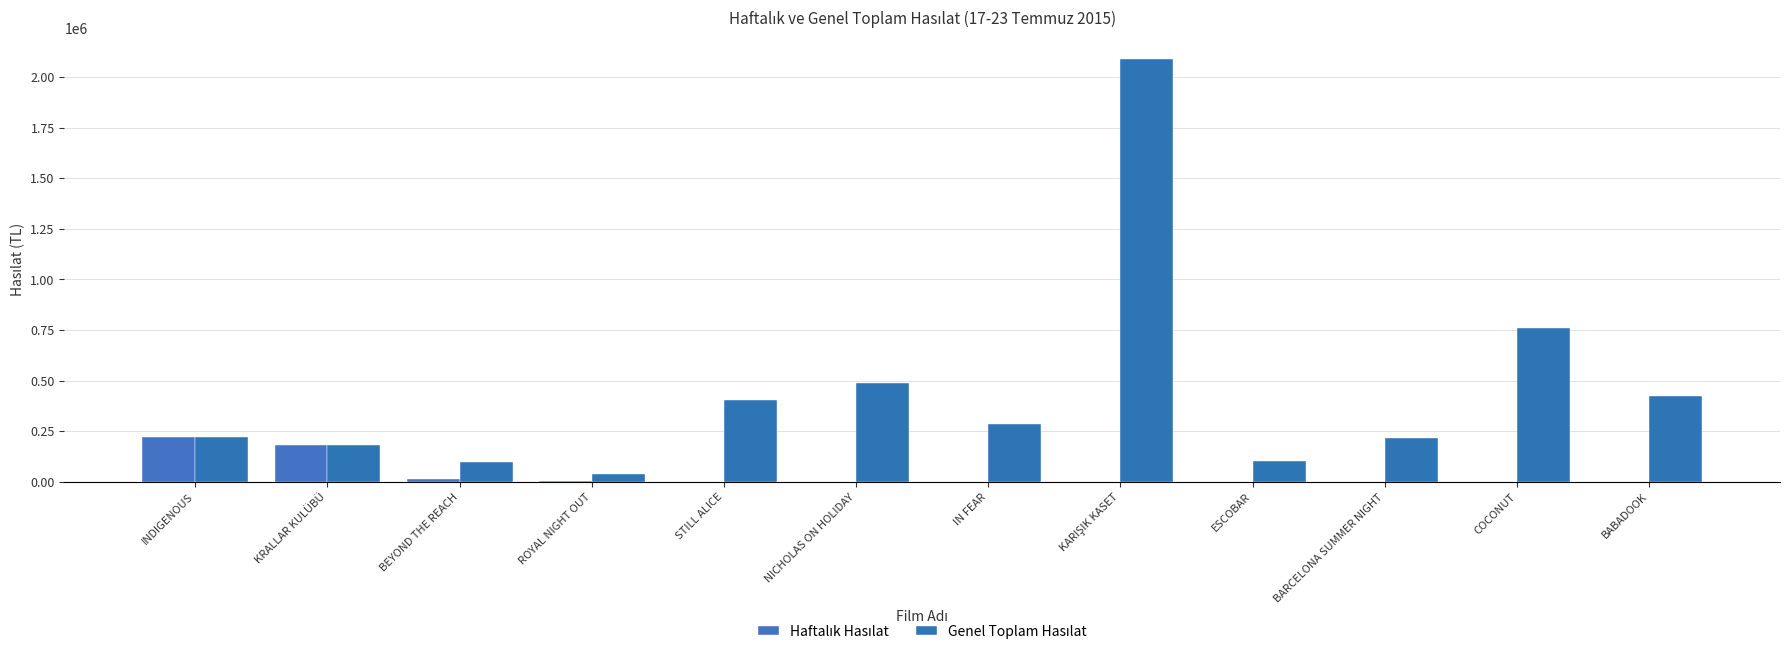

The Haftalık Hasılat series shows 136.6 at IN FEAR. True or false?

False